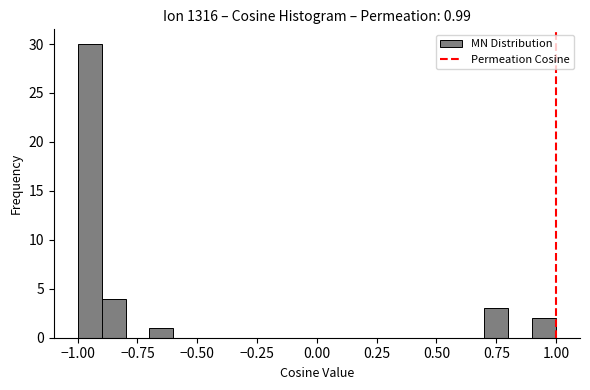

Read against the x-axis, roughly where is the centre of the tallest bar?

-0.95